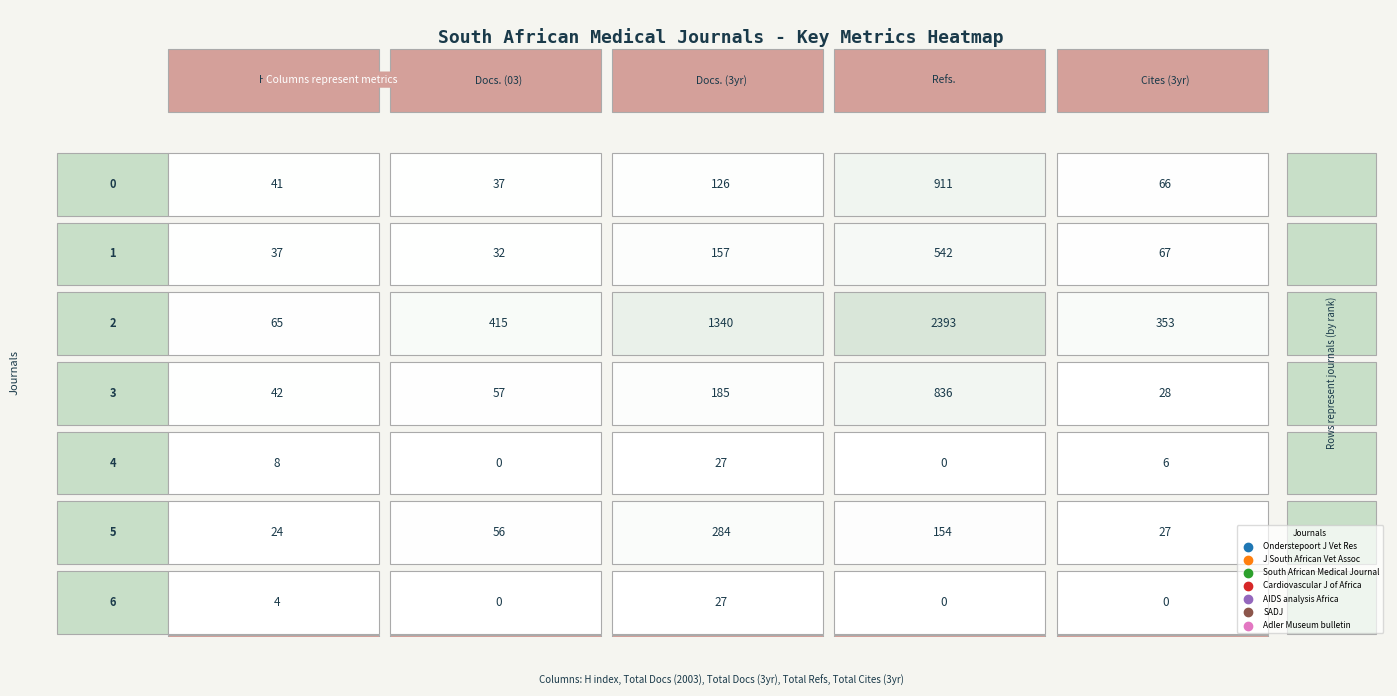

What is the spread (max minus min) of values at Total Docs. (3years)?

1313